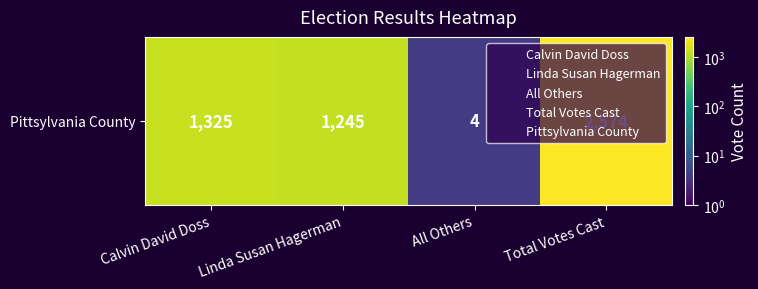

Which category has the lowest value across all series?

All Others